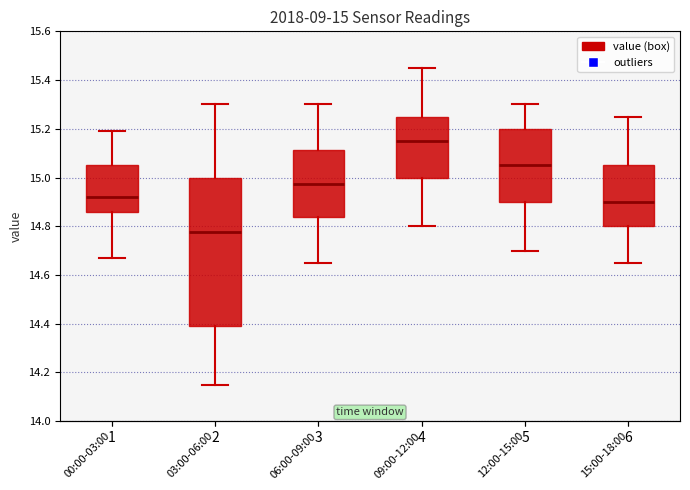

Which box has the highest median line?

09:00-12:00